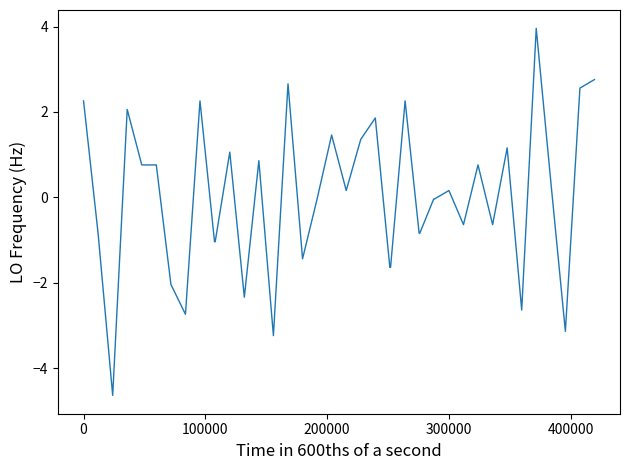

What is the difference between the maximum and minimum values?

8.6